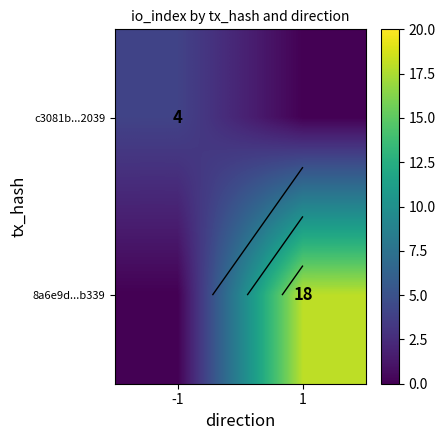

Which category has the lowest value across all series?

1